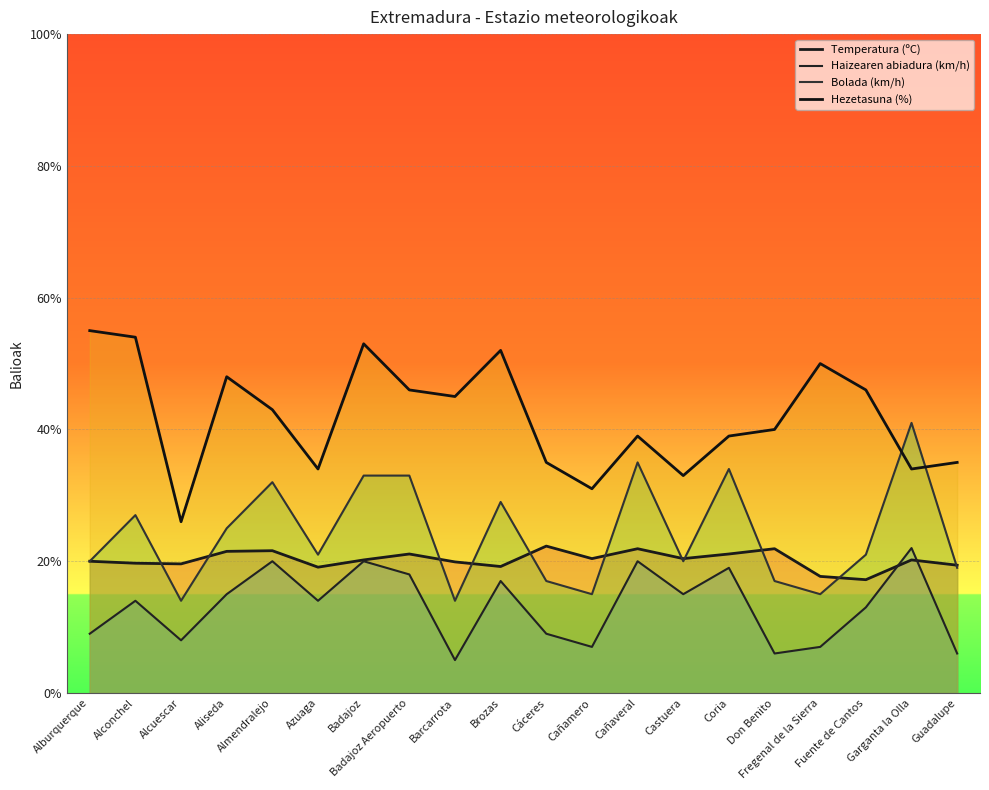

At which label does Temperatura (ºC) reach its peak?

Cáceres